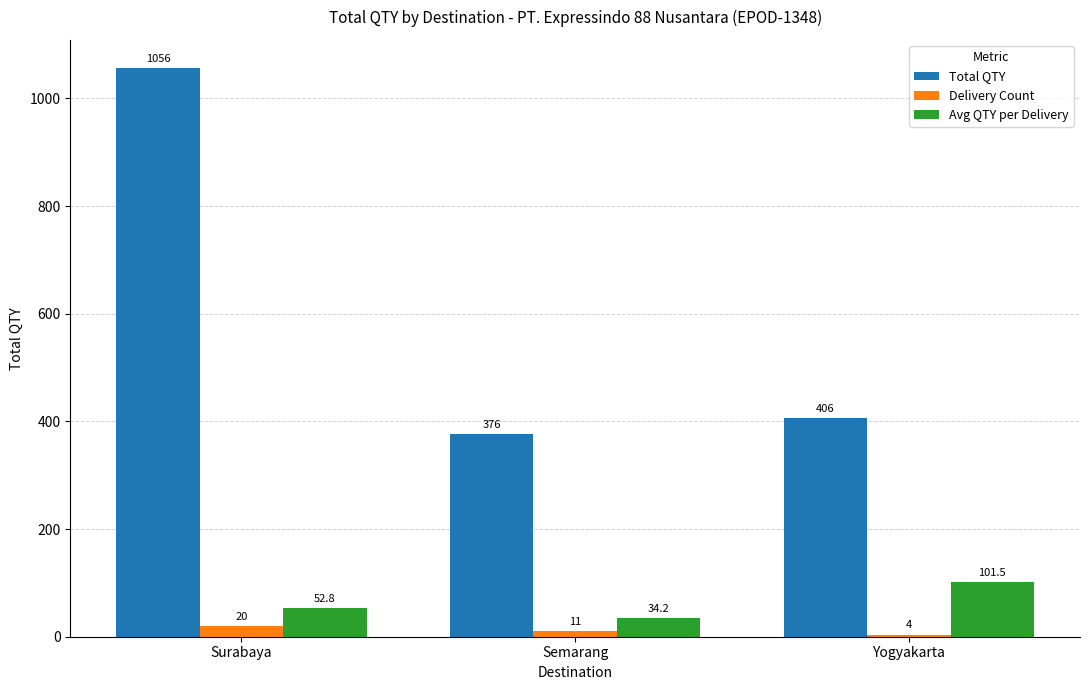

Rank the series by their maximum value, from lowest to highest.

Delivery Count, Avg QTY per Delivery, Total QTY